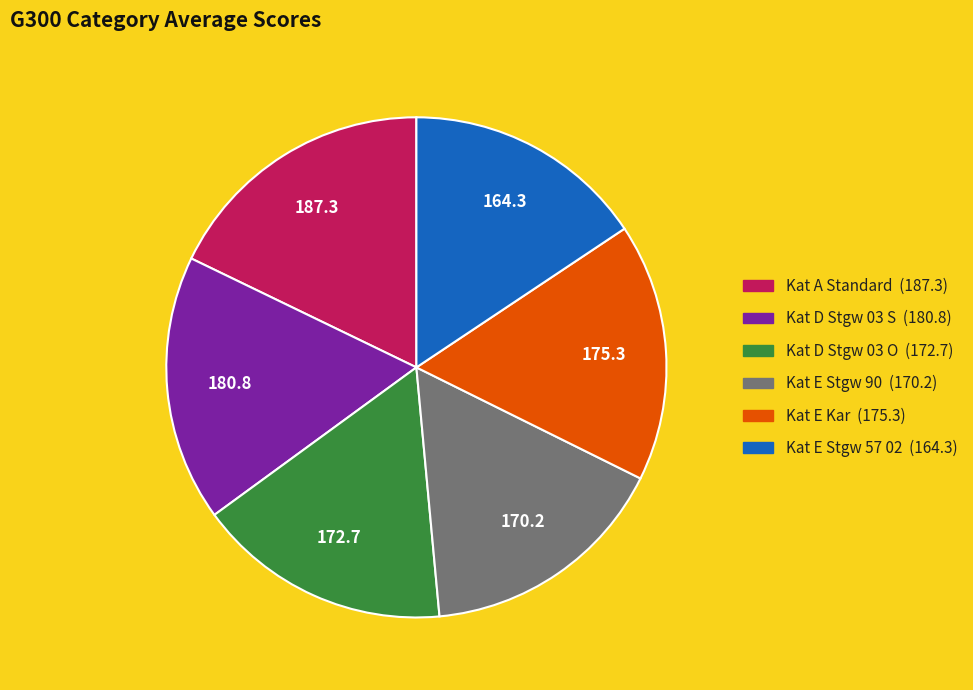

Approximately how many times larger is the value at Kat A Standard compared to Kat E Stgw 90?

1.1